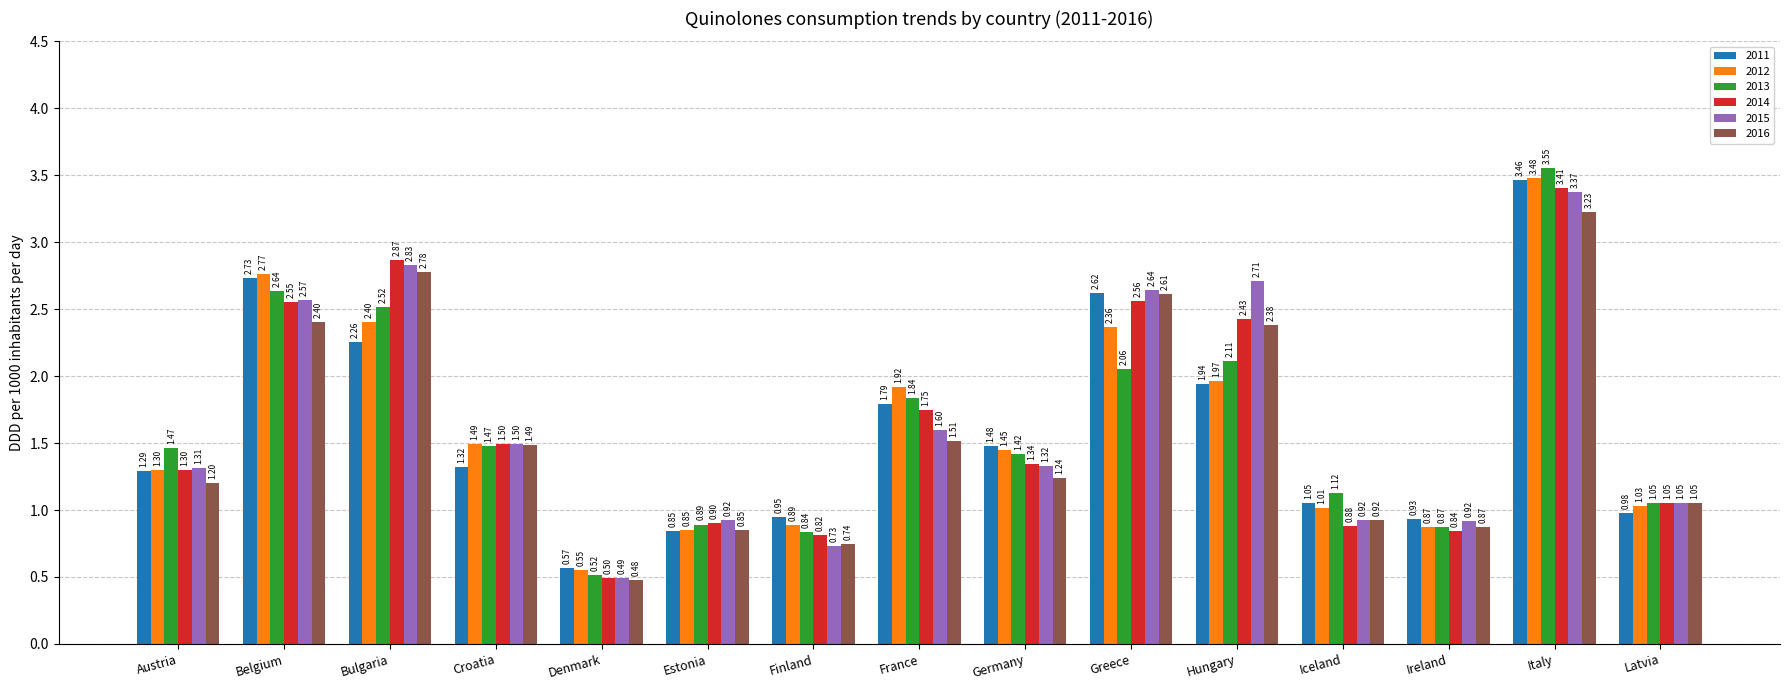

At which label does 2015 first exceed 1?

Austria